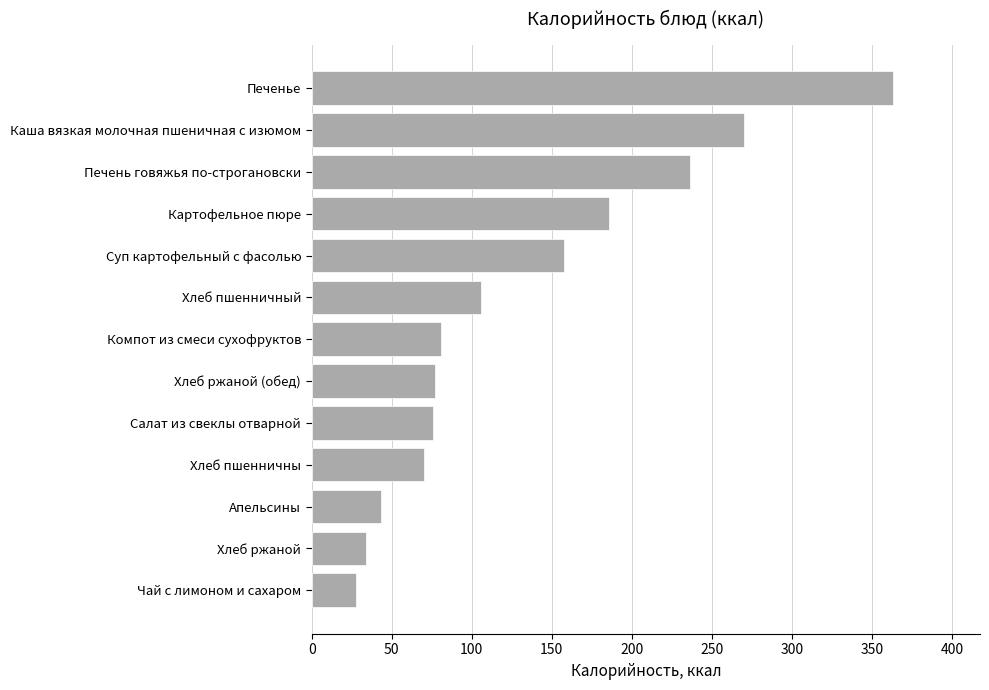

What is the ratio of the value at Компот из смеси сухофруктов to the value at Апельсины?

1.9